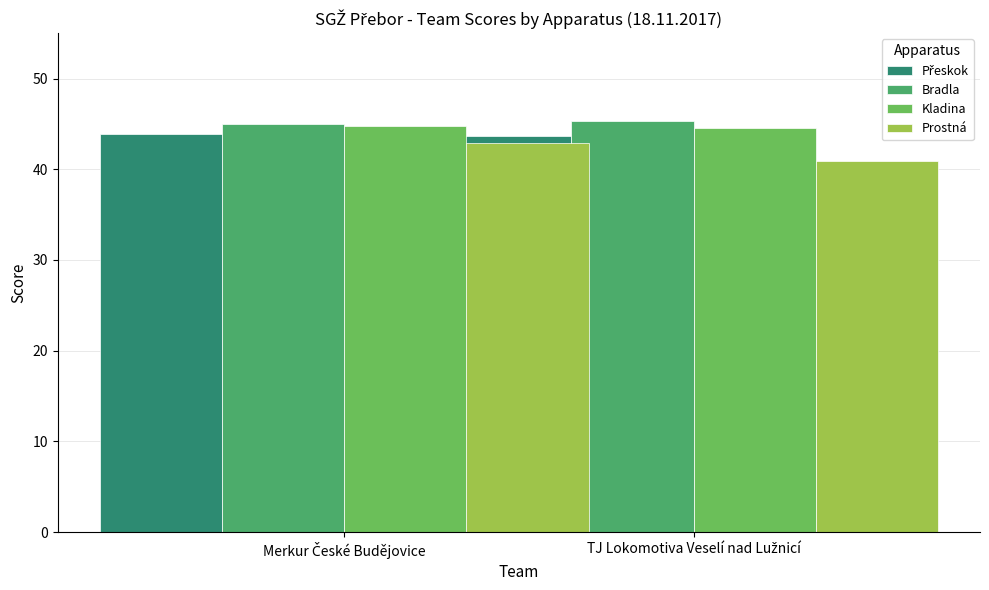

Which series has the widest spread of values?

Prostná